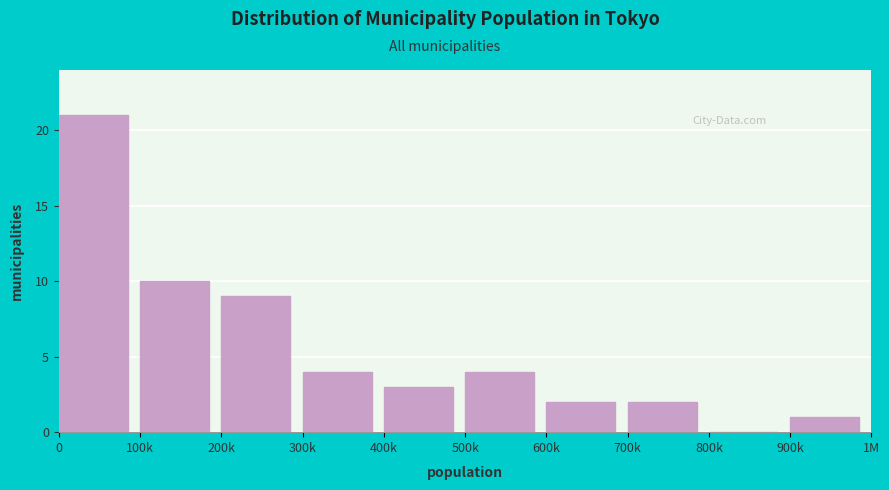

Reading left to right, list all the values displayed in this chart.

0=21	100k=10	200k=9	300k=4	400k=3	500k=4	600k=2	700k=2	800k=0	900k=1